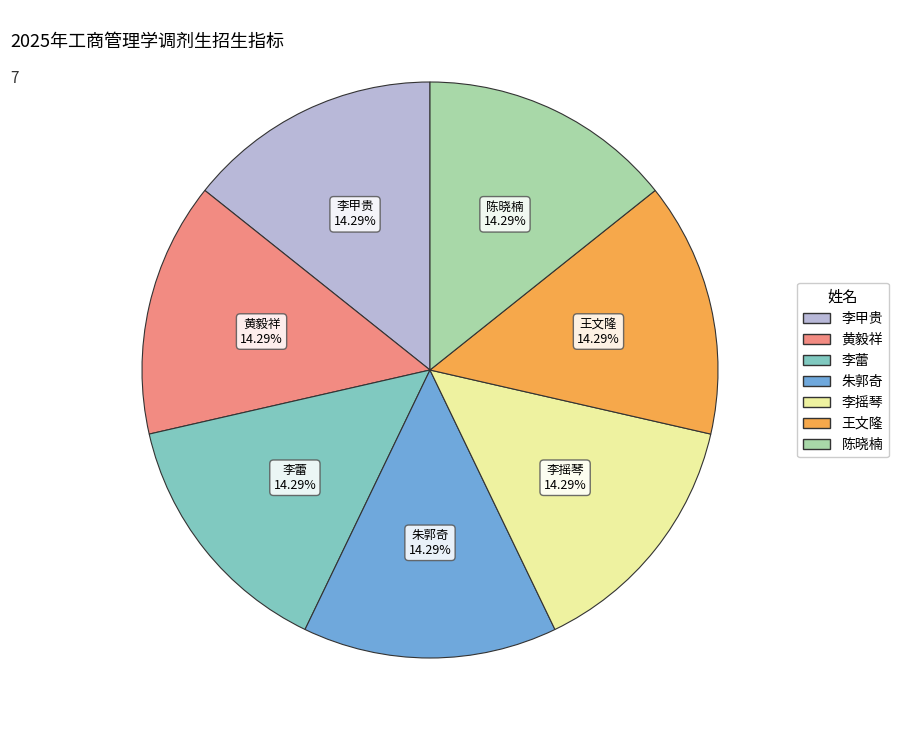

Does any single category account for the majority?

No